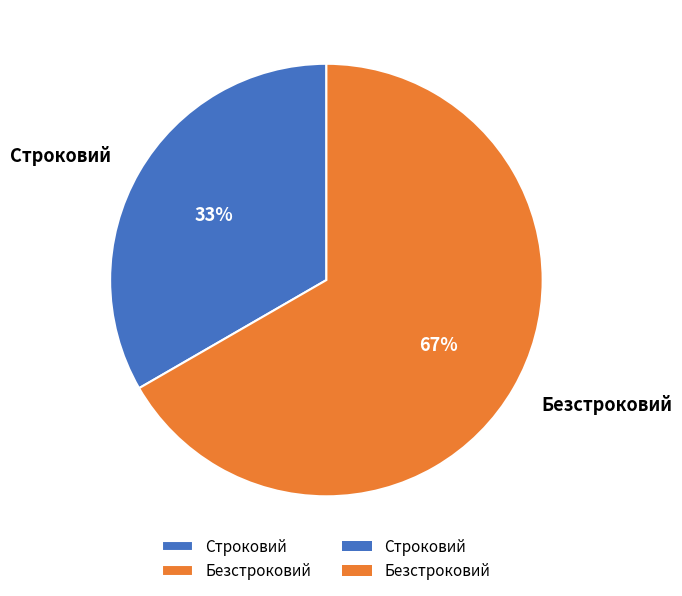

Which slice represents more than half of the pie?

Безстроковий